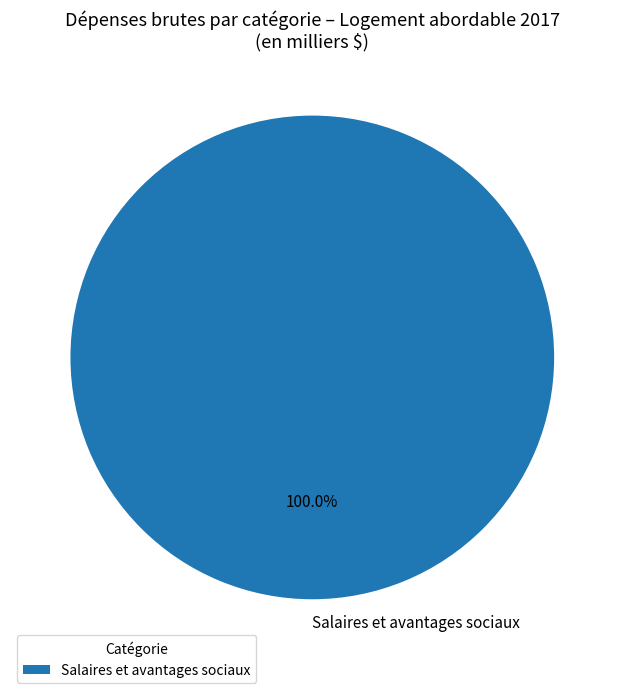

Is Salaires et avantages sociaux the majority of the pie?

Yes